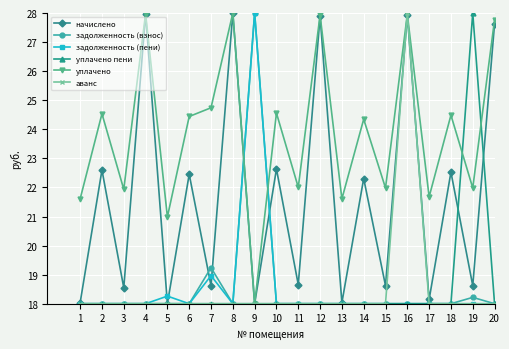

How many interior local peaks does the уплачено series have?

8